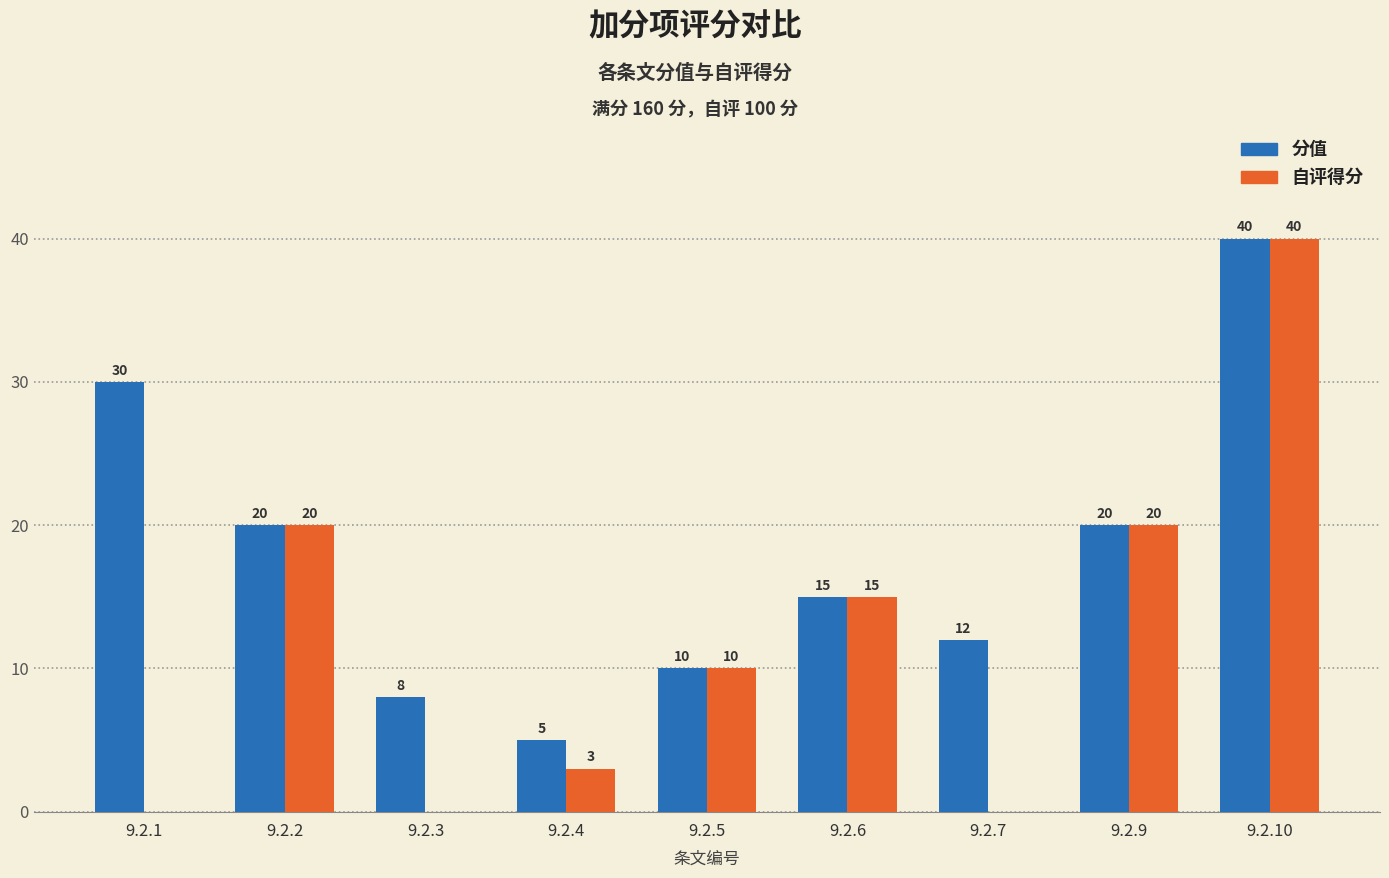

At which category is the sum across all series the highest?

9.2.10